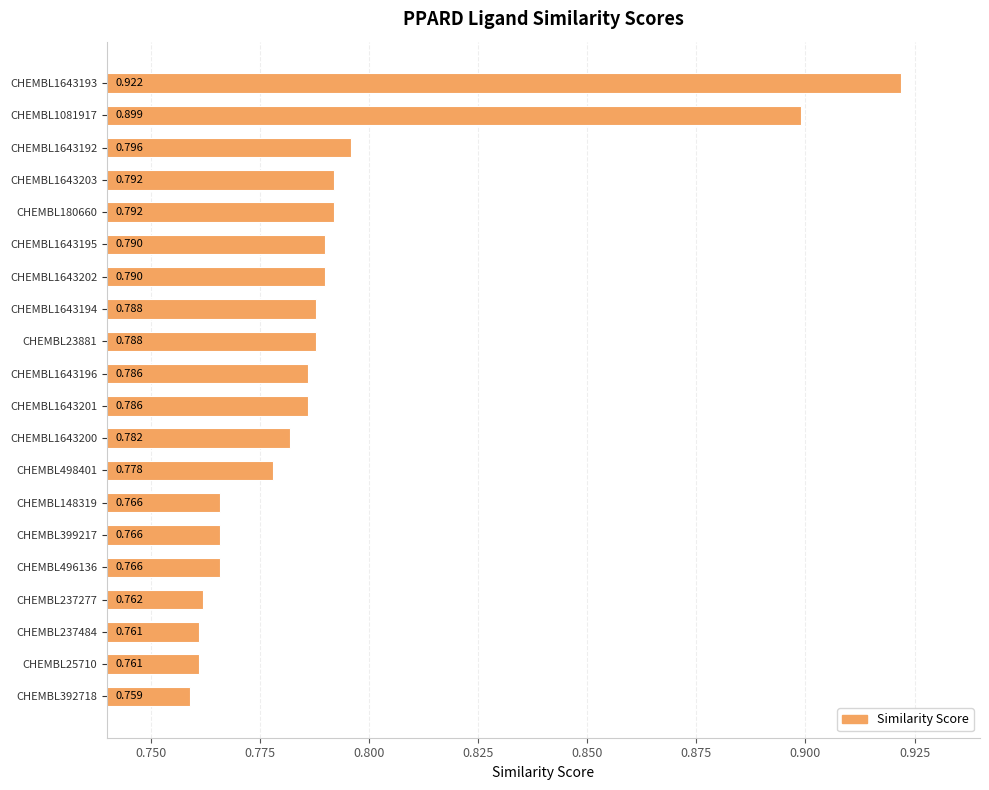

Does the chart contain any negative values?

No